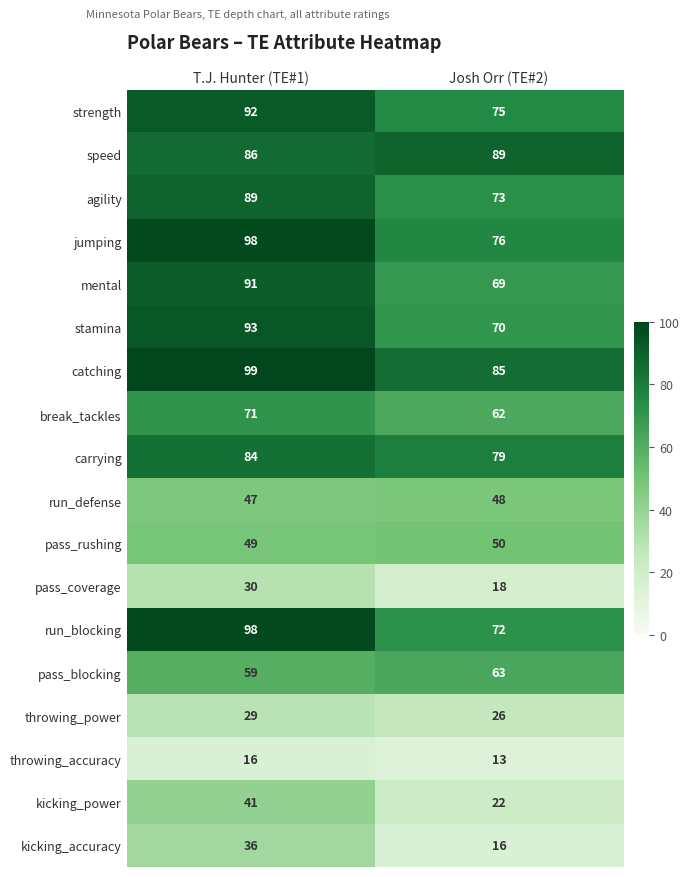

What is the greatest value displayed?

99